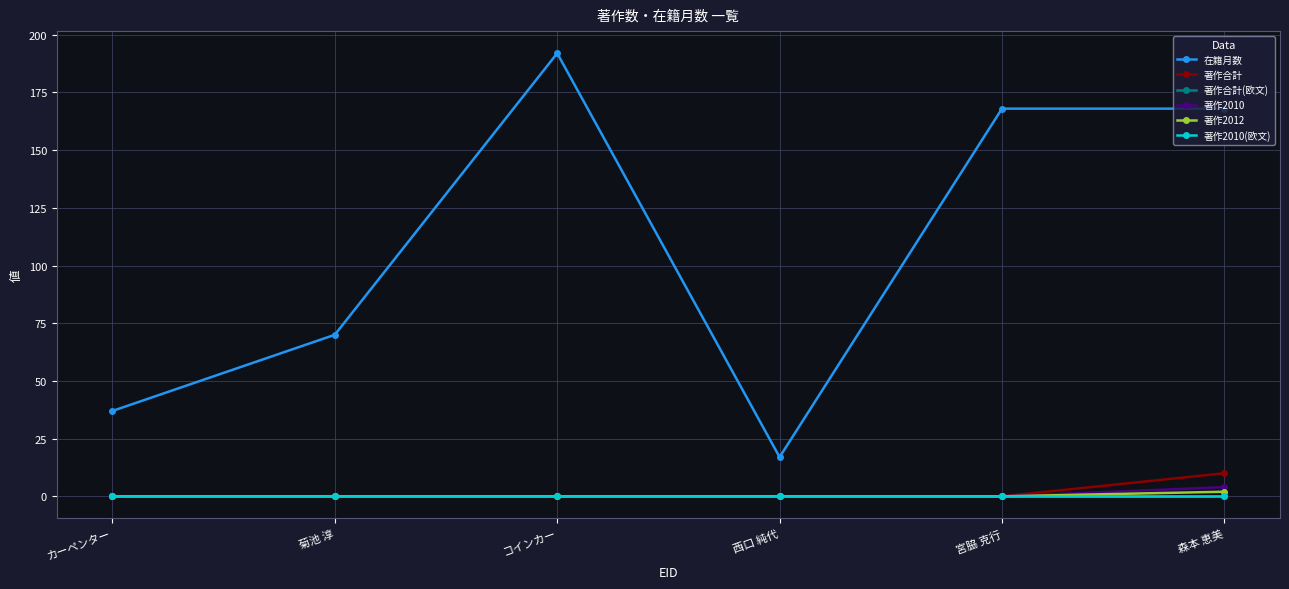

True or false: 著作2010 and 在籍月数 cross at least once.

False